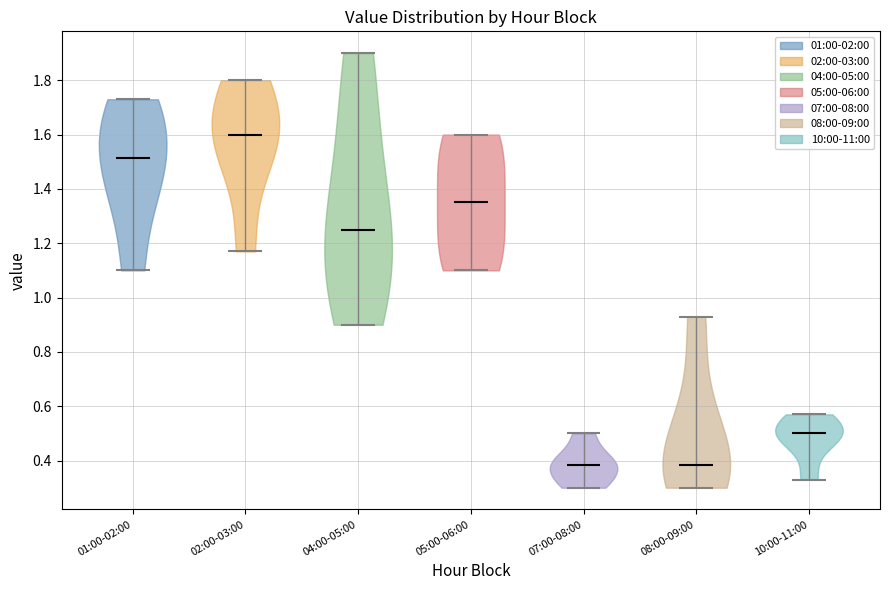

Which violin has the highest median line?

02:00-03:00